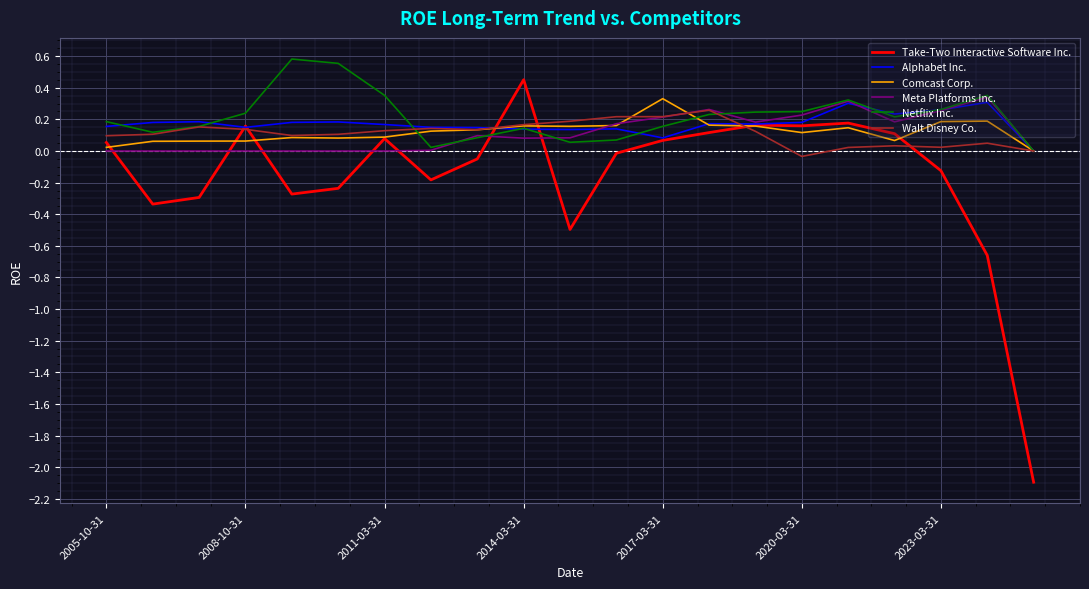

What is the minimum value shown in the chart?

-2.1